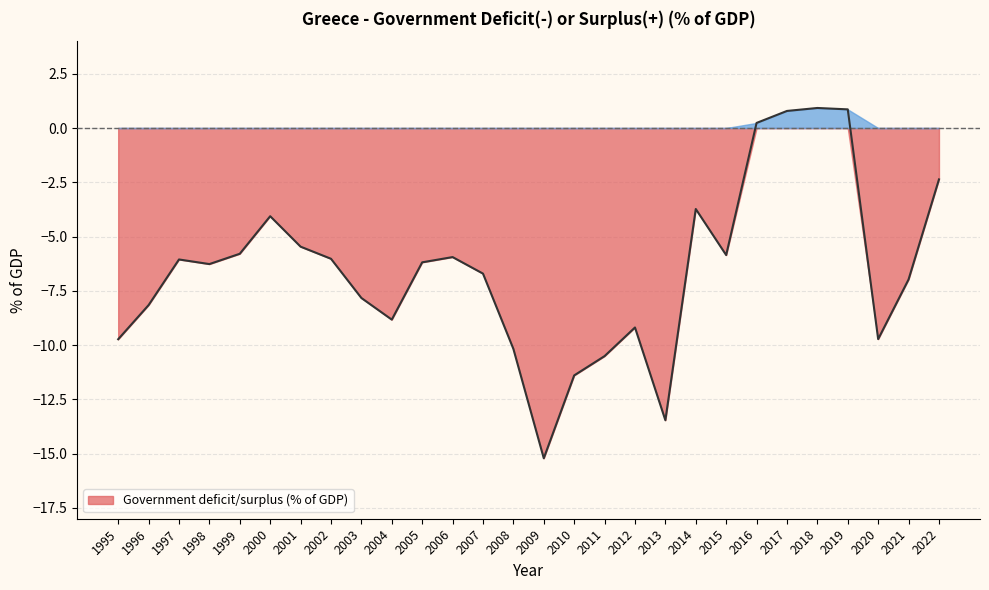

The value at 2004 is -2.1. True or false?

False